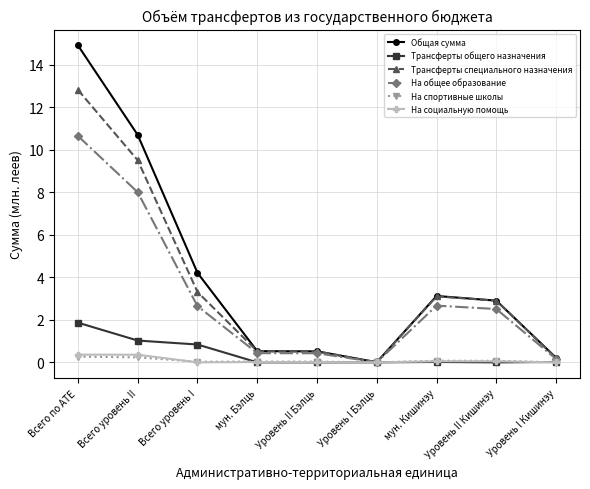

What are all the series names shown in the legend?

Общая сумма, Трансферты общего назначения, Трансферты специального назначения, На общее образование, На спортивные школы, На социальную помощь